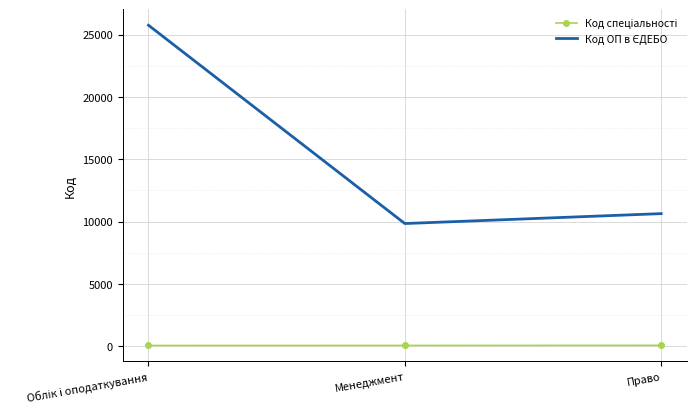

Count the number of categories in the chart.

3